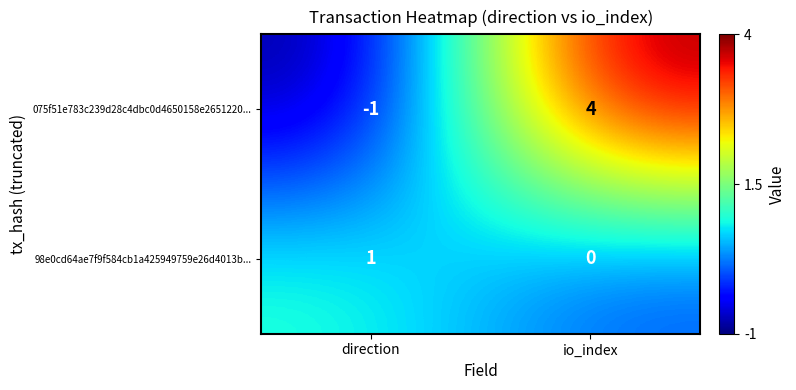

At which category does the chart reach its peak across all series?

io_index